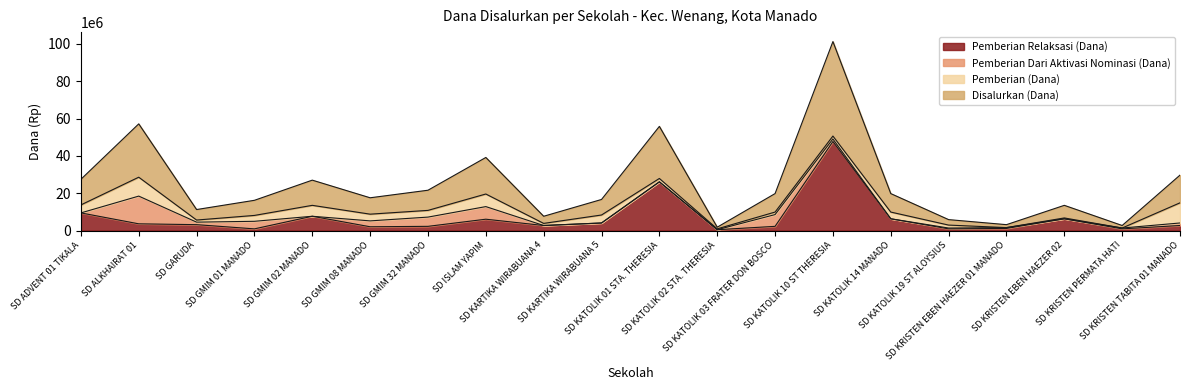

Between SD ISLAM YAPIM and SD KRISTEN PERMATA HATI, which series saw the biggest shift?

Disalurkan (Dana)